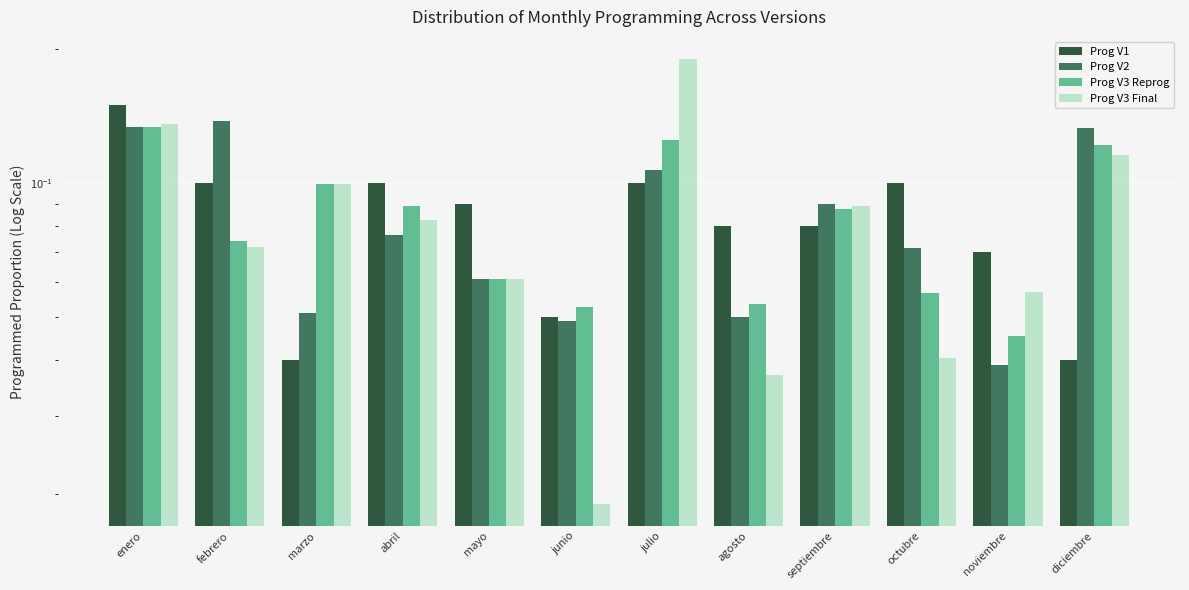

Which series has the widest spread of values?

Prog V3 Final